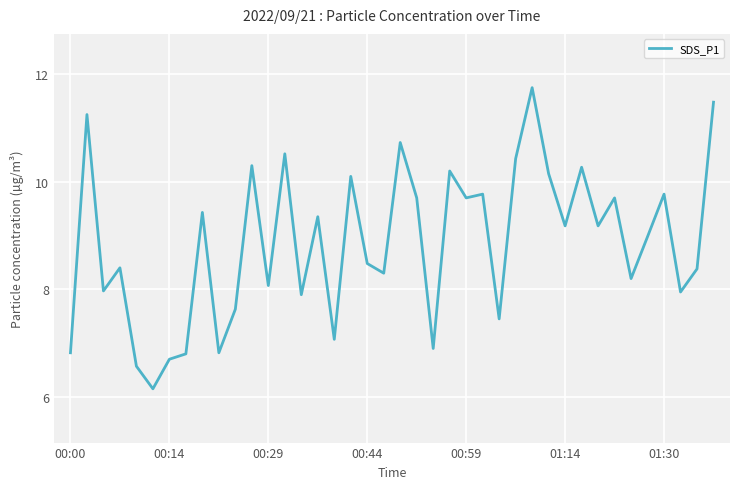

What is the difference between the maximum and minimum values?

5.6